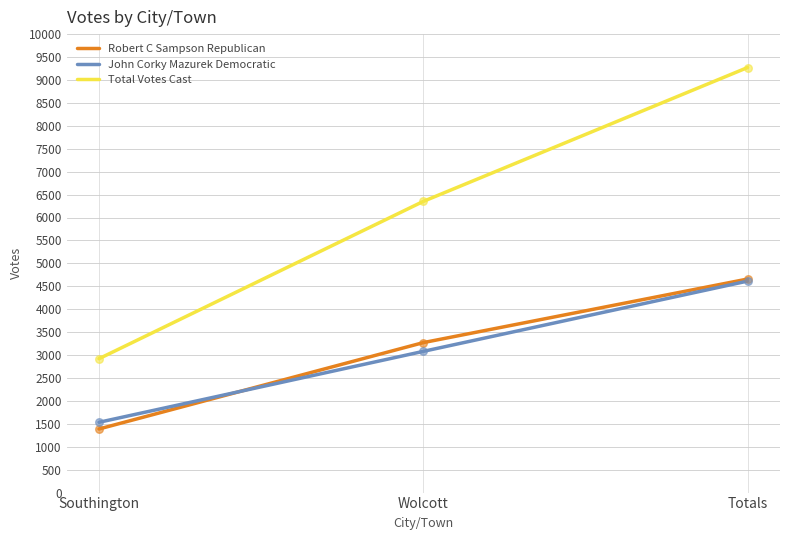

What is the total value across all series at Totals?

18542